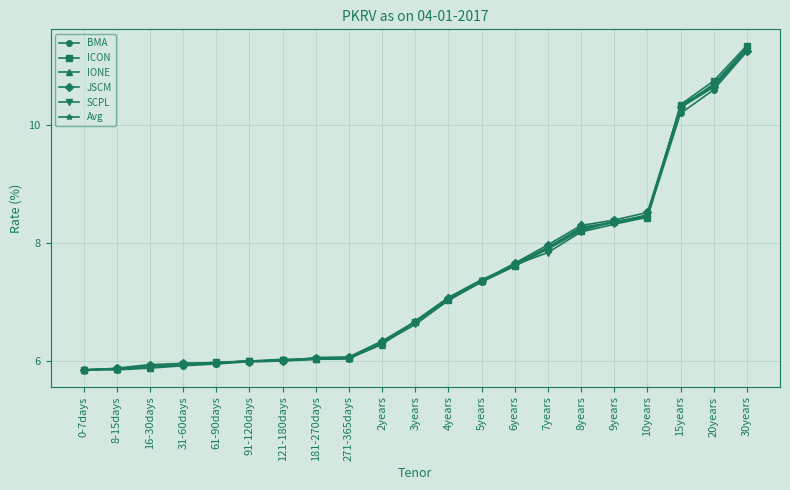

What is the maximum value for SCPL?

11.3